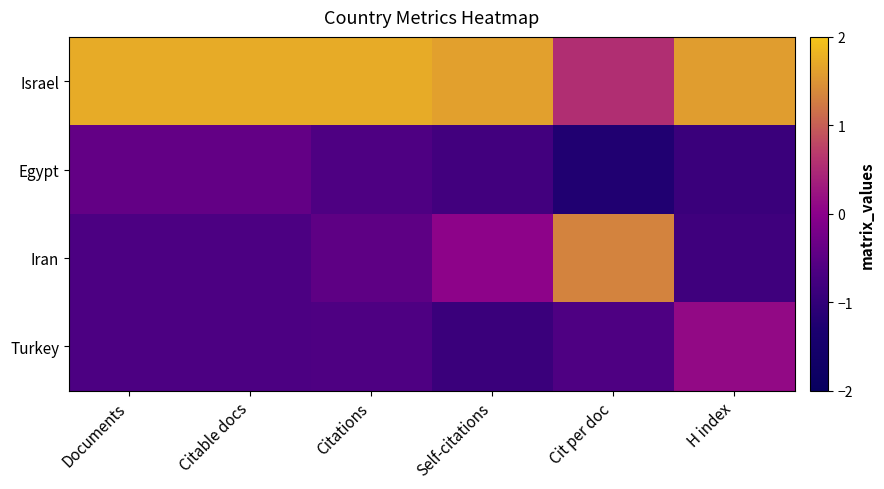

Which series has the widest spread of values?

Iran